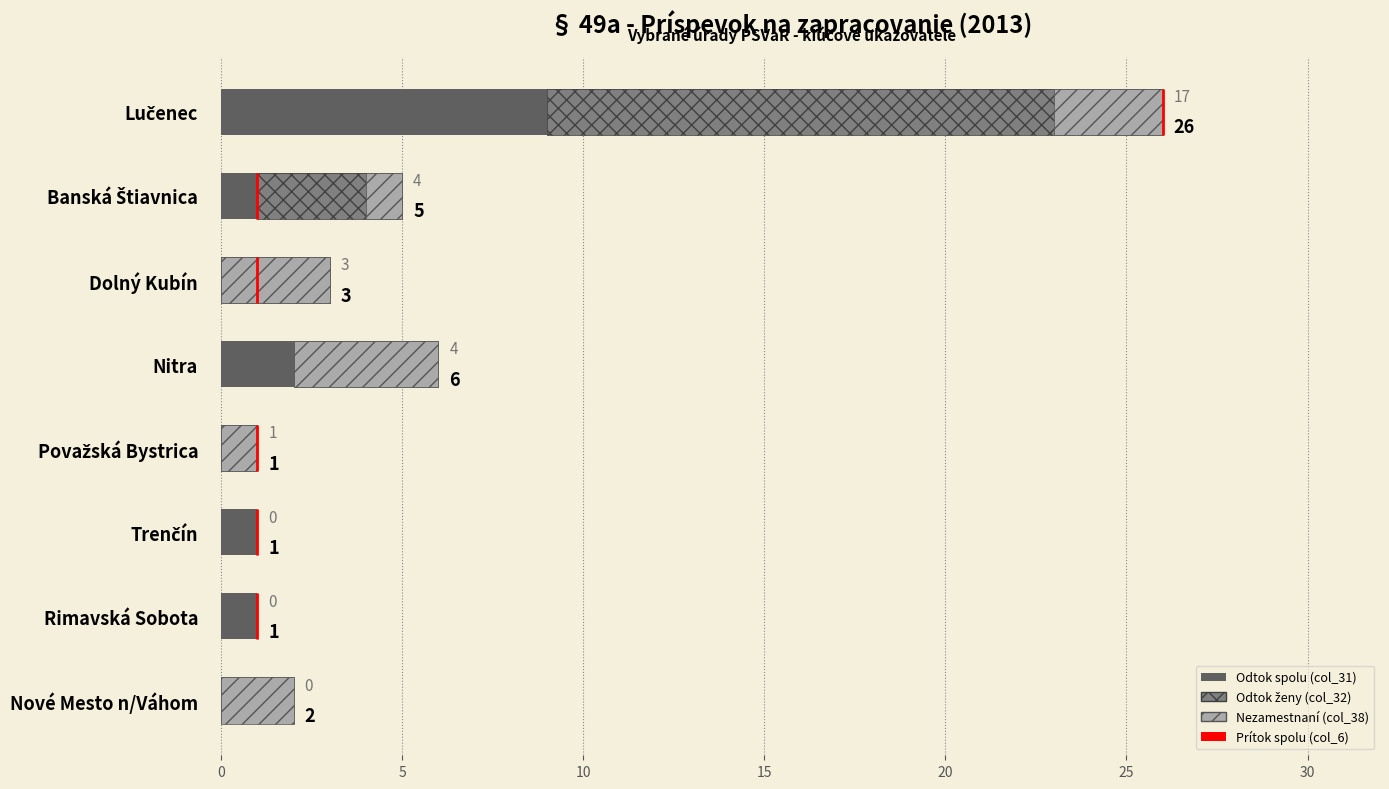

The chart shows a value of 4 at Dolný Kubín. True or false?

False